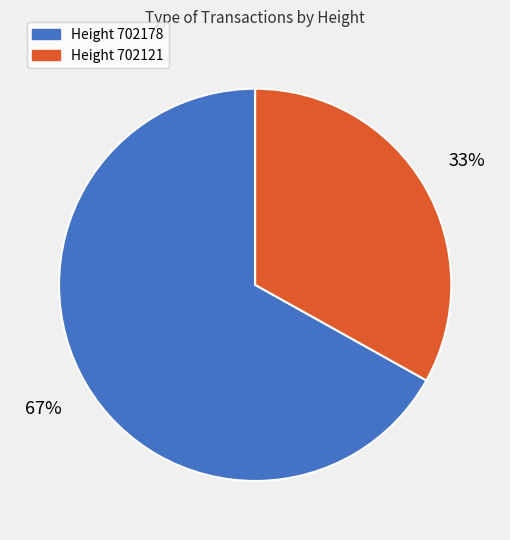

Is there a majority slice in this chart?

Yes